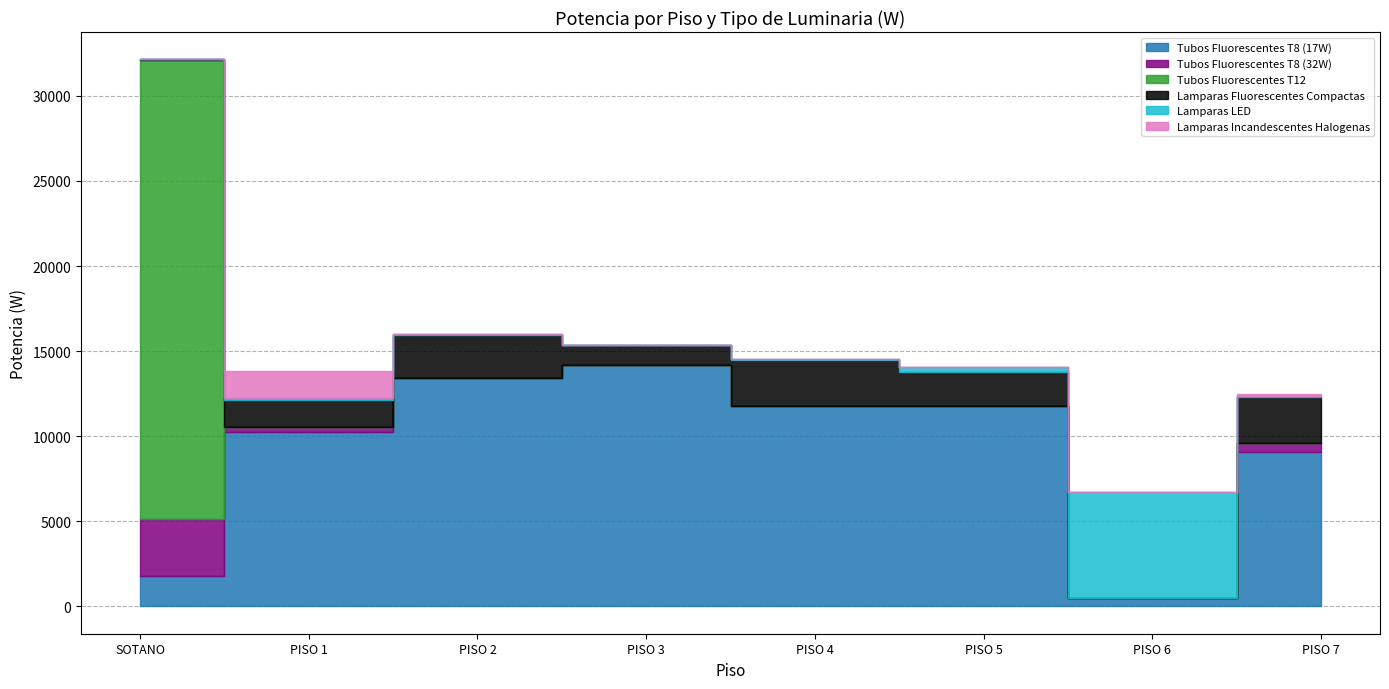

What is the maximum value for Tubos Fluorescentes T12?

26960.0